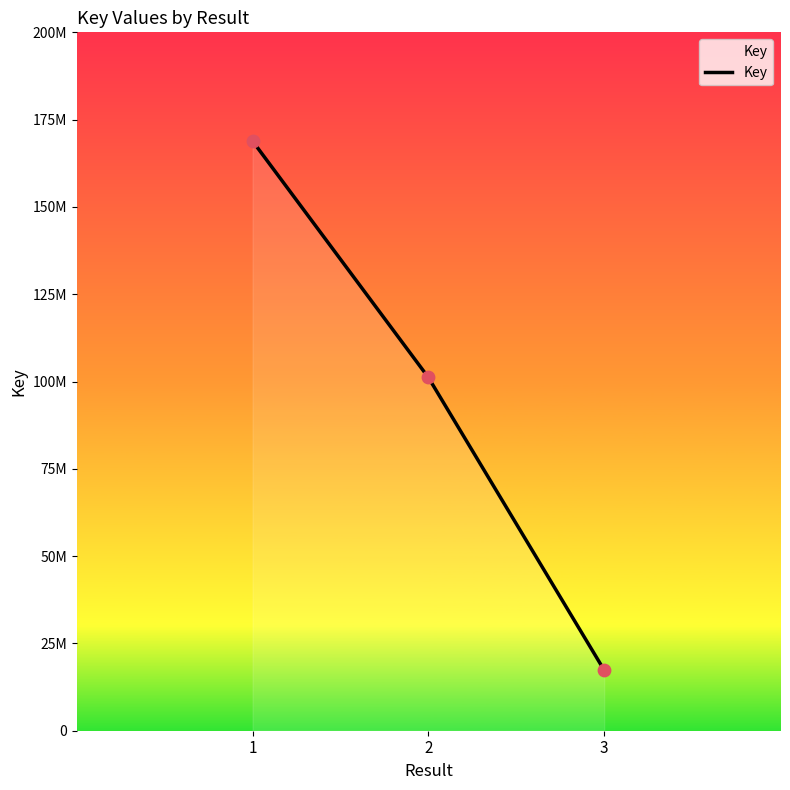

Between 2 and 3, which is larger?

2